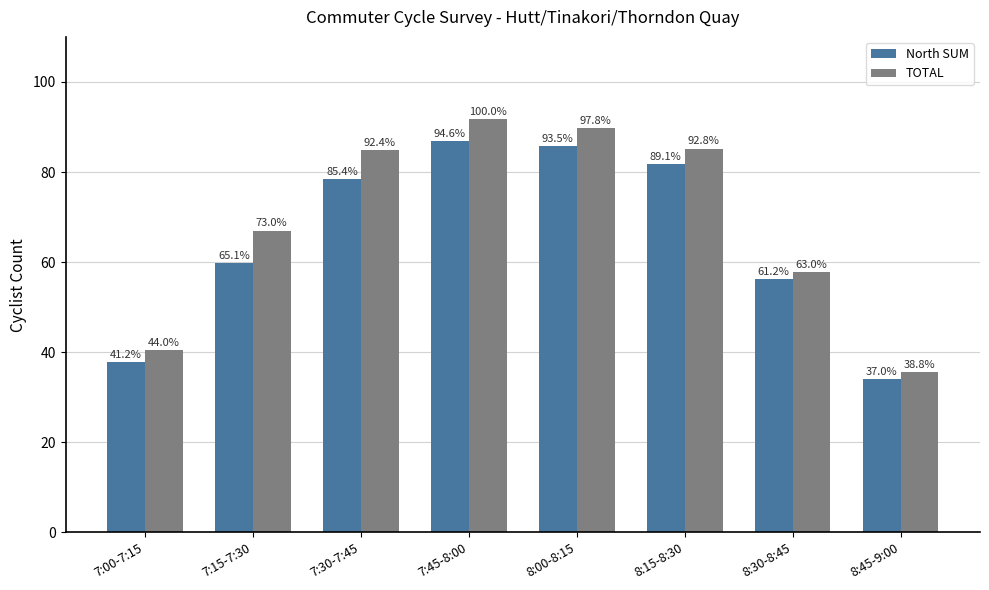

What are all the series names shown in the legend?

North SUM, TOTAL